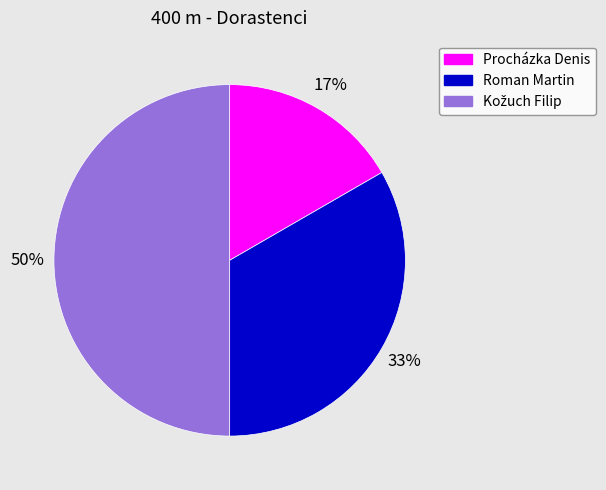

What percentage is the Roman Martin slice, to the nearest percent?

33%